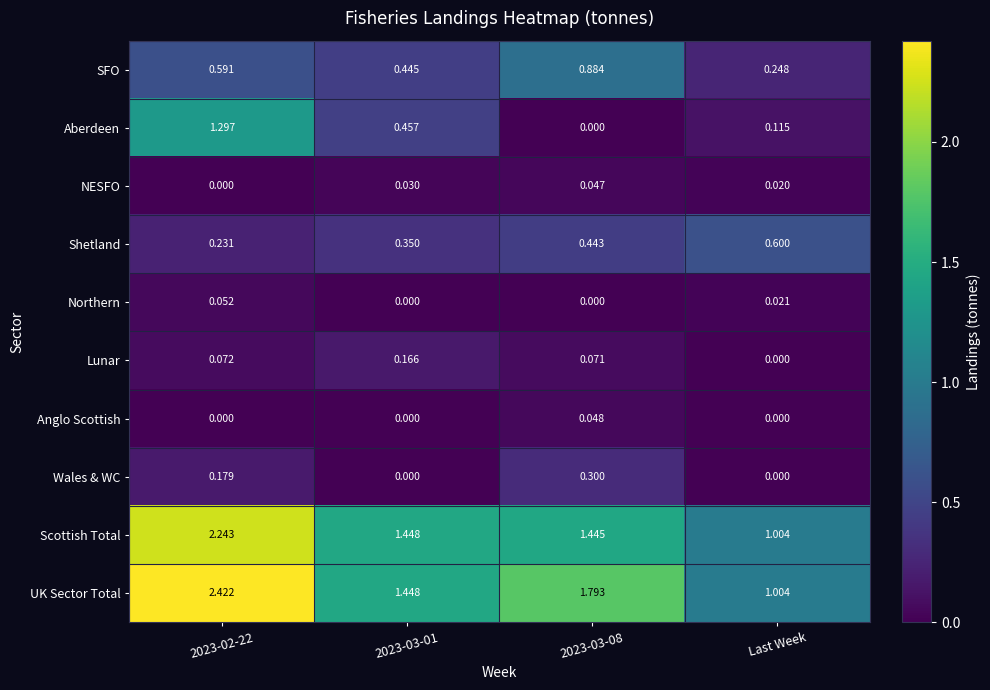

Rank the series by their maximum value, from highest to lowest.

UK Sector Total, Scottish Total, Aberdeen, SFO, Shetland, Wales & WC, Lunar, Northern, Anglo Scottish, NESFO